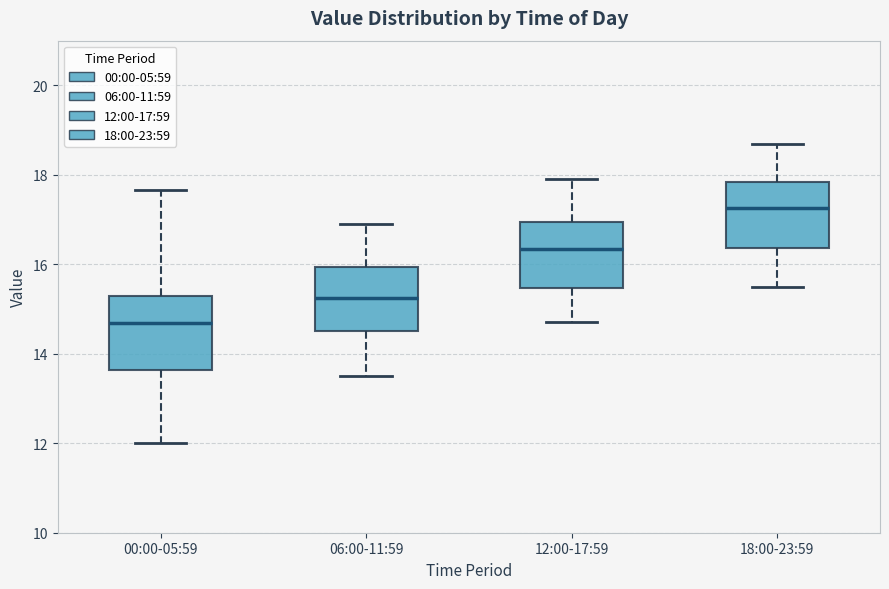

Which box has the highest median line?

18:00-23:59